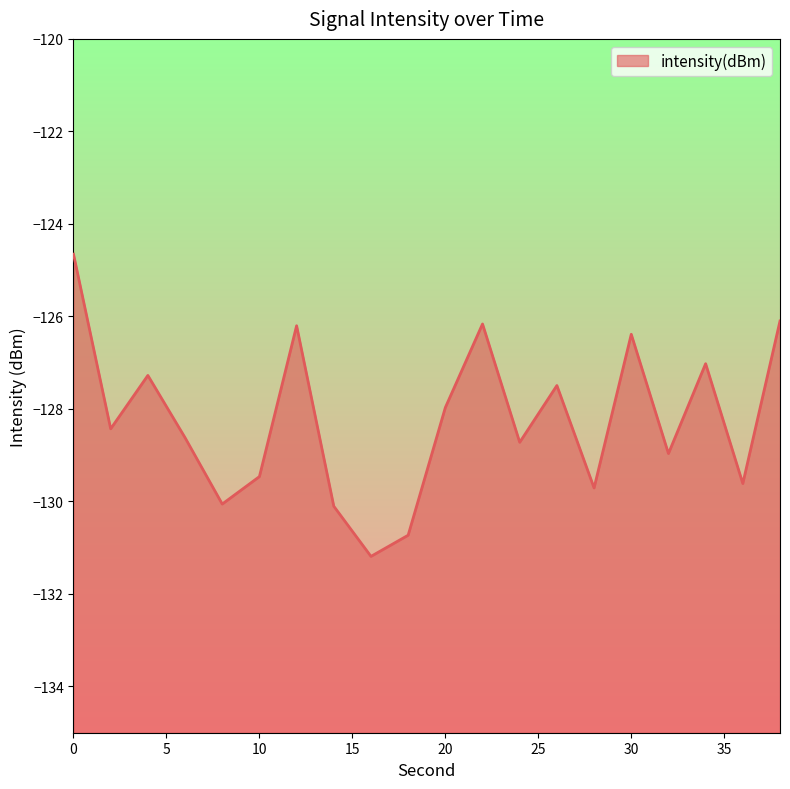

Reading right to left, transcribe all the data shown in this chart.

38=-126.1	36=-129.6	34=-127.0	32=-129.0	30=-126.4	28=-129.7	26=-127.5	24=-128.7	22=-126.2	20=-128.0	18=-130.7	16=-131.2	14=-130.1	12=-126.2	10=-129.5	8=-130.1	6=-128.6	4=-127.3	2=-128.4	0=-124.7